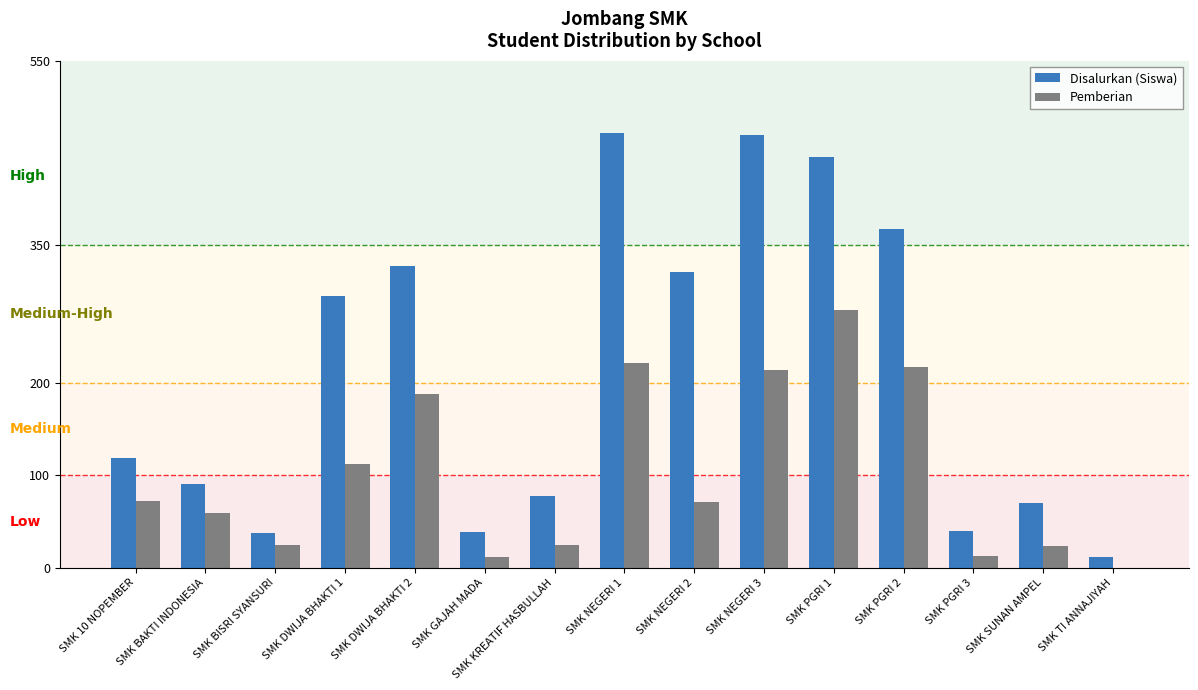

How many categories are shown in the chart?

15